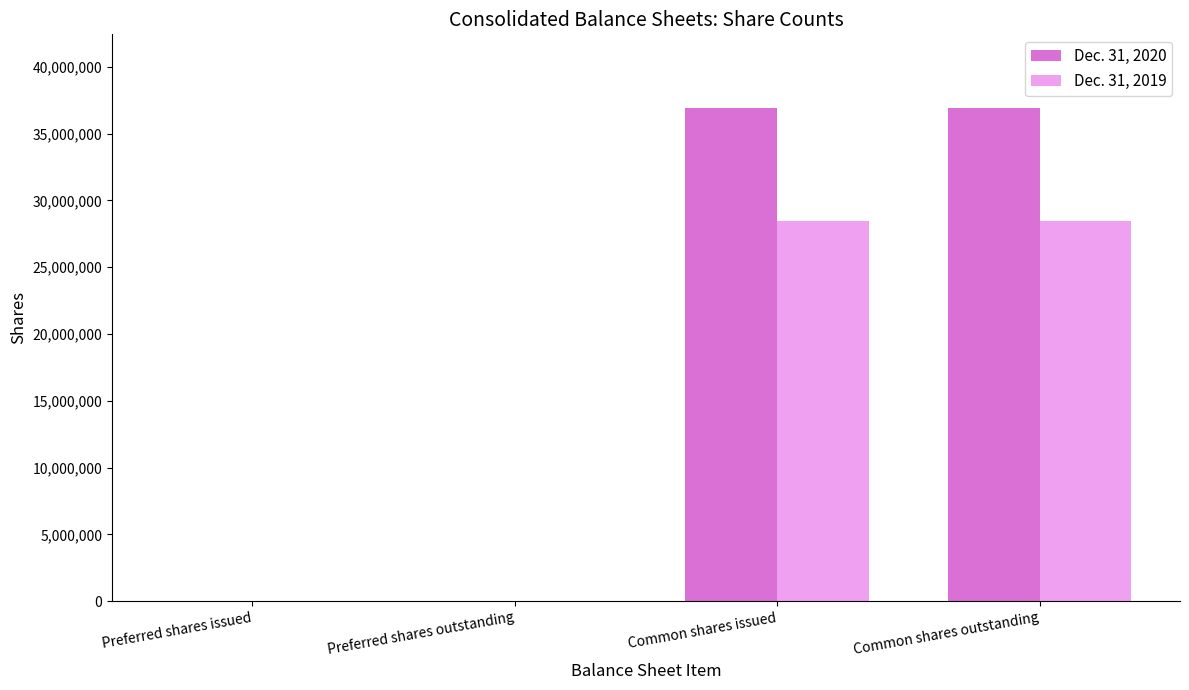

Which series has the widest spread of values?

Dec. 31, 2020